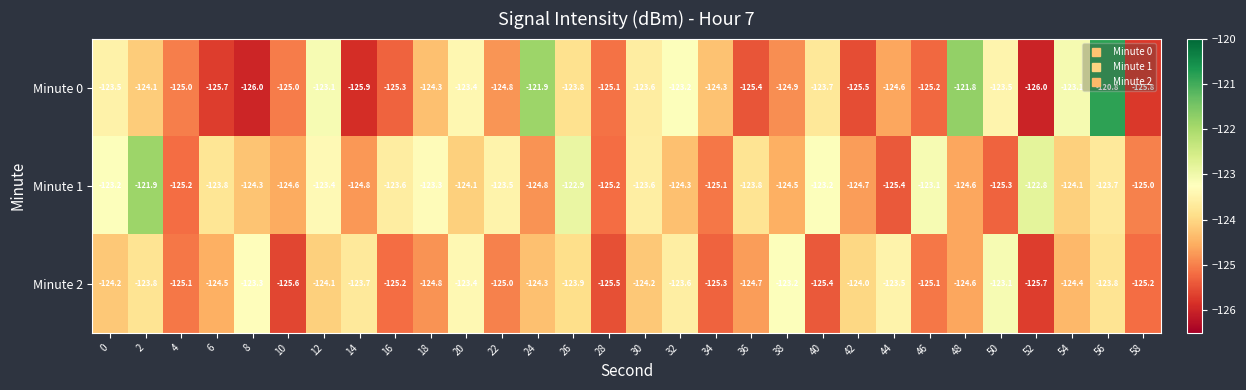

What is the smallest value displayed?

-126.0